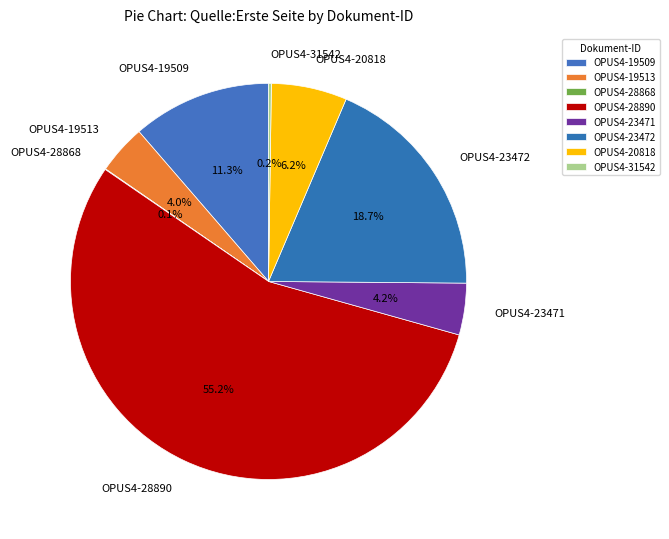

Is there a majority slice in this chart?

Yes